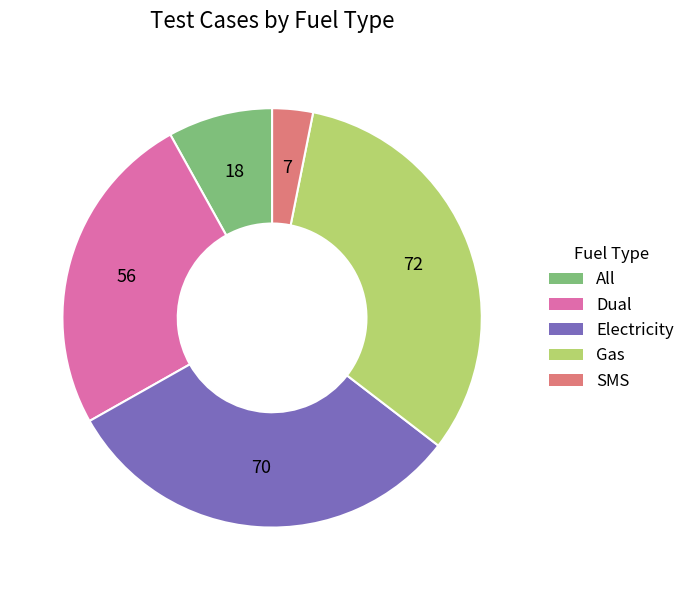

What is the largest slice in the pie chart?

Gas